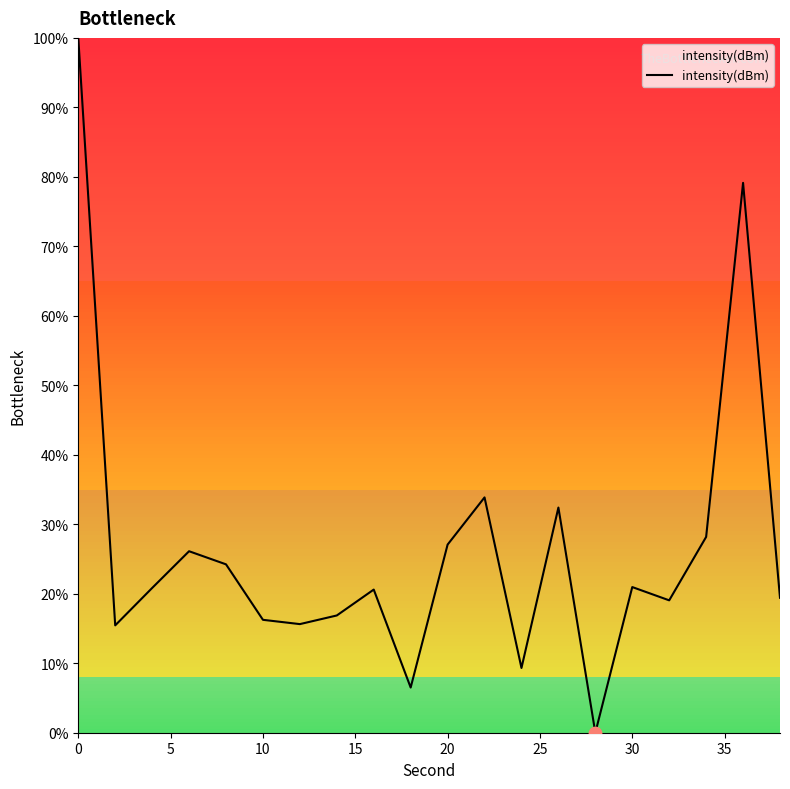

What is the difference between the maximum and minimum values?

100.0